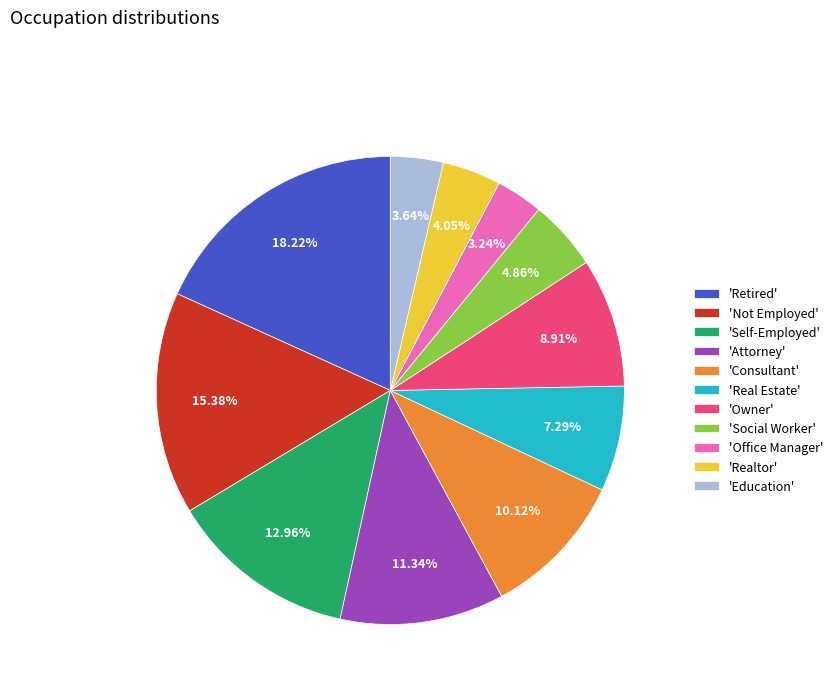

Combined, do 'Office Manager' and 'Realtor' account for over 50%?

No